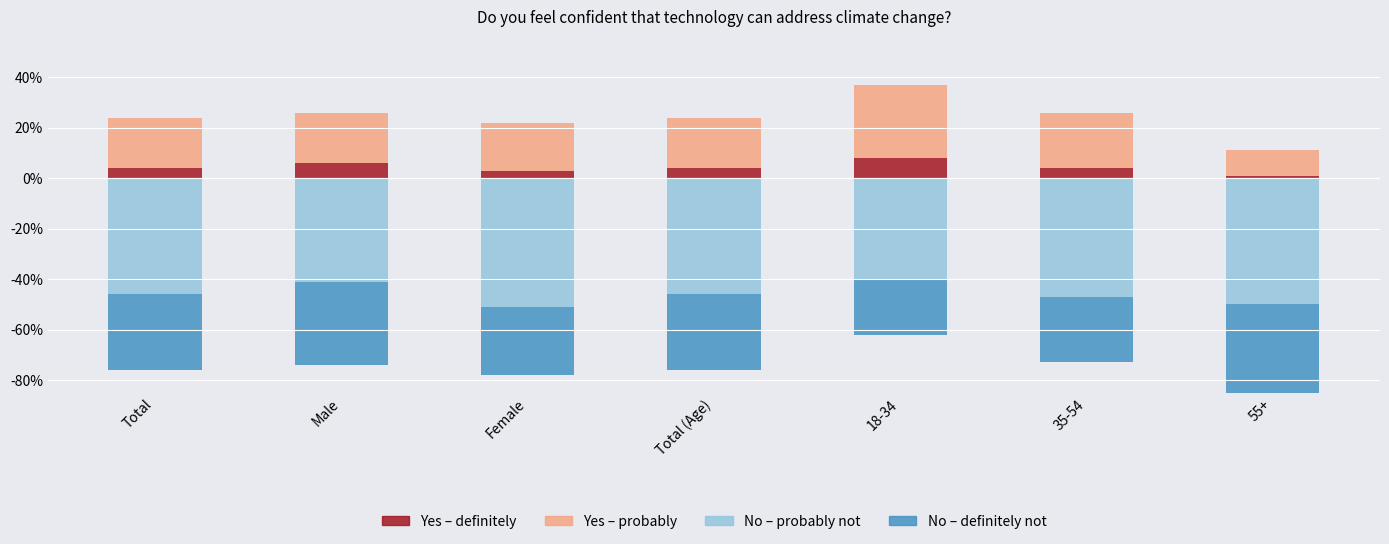

What is the label of the 5th bar from the left?

18-34